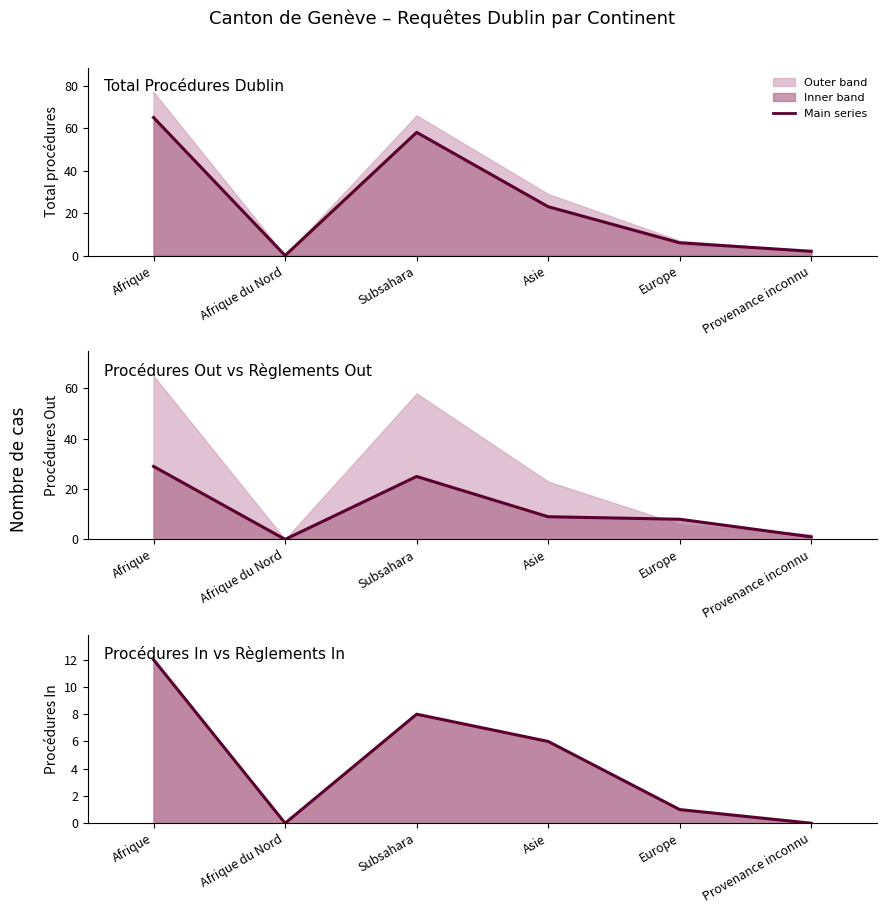

What is the label of the 5th point from the right?

Afrique du Nord